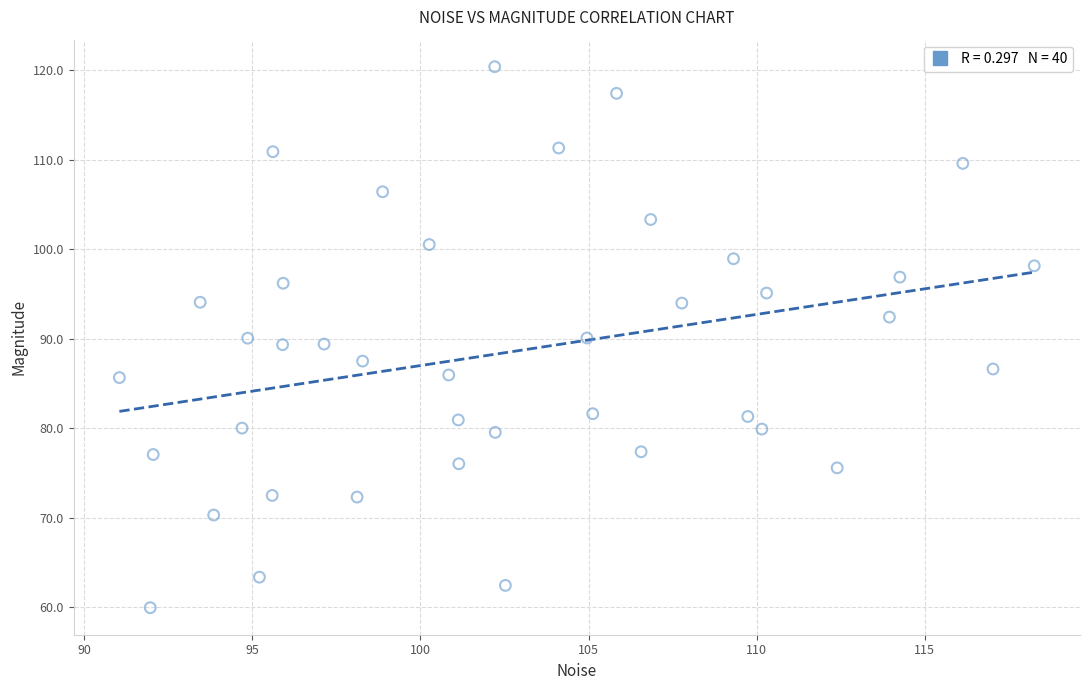

What is the range of Y values (max minus min)?

60.4